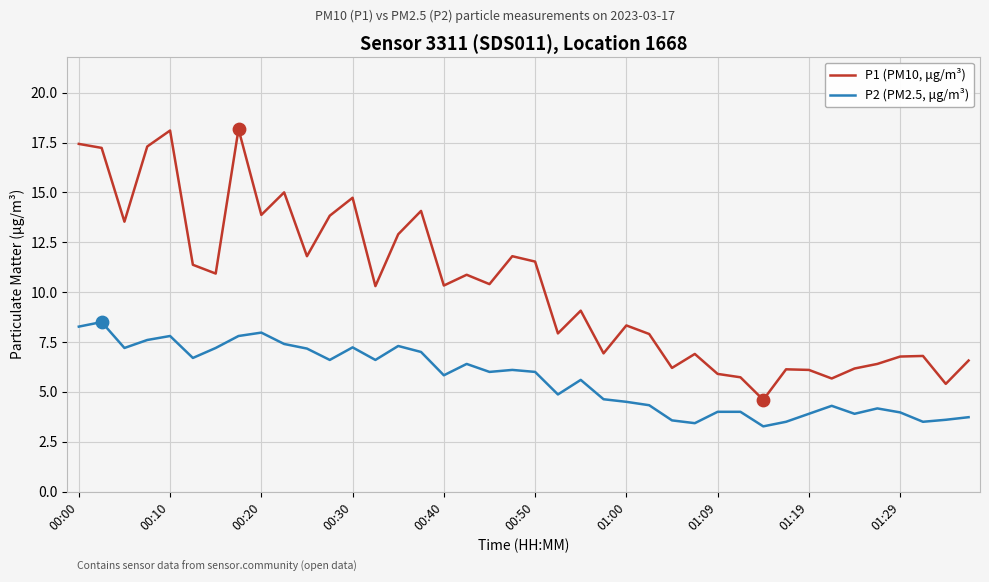

Which series has the widest spread of values?

P1 (PM10, μg/m³)